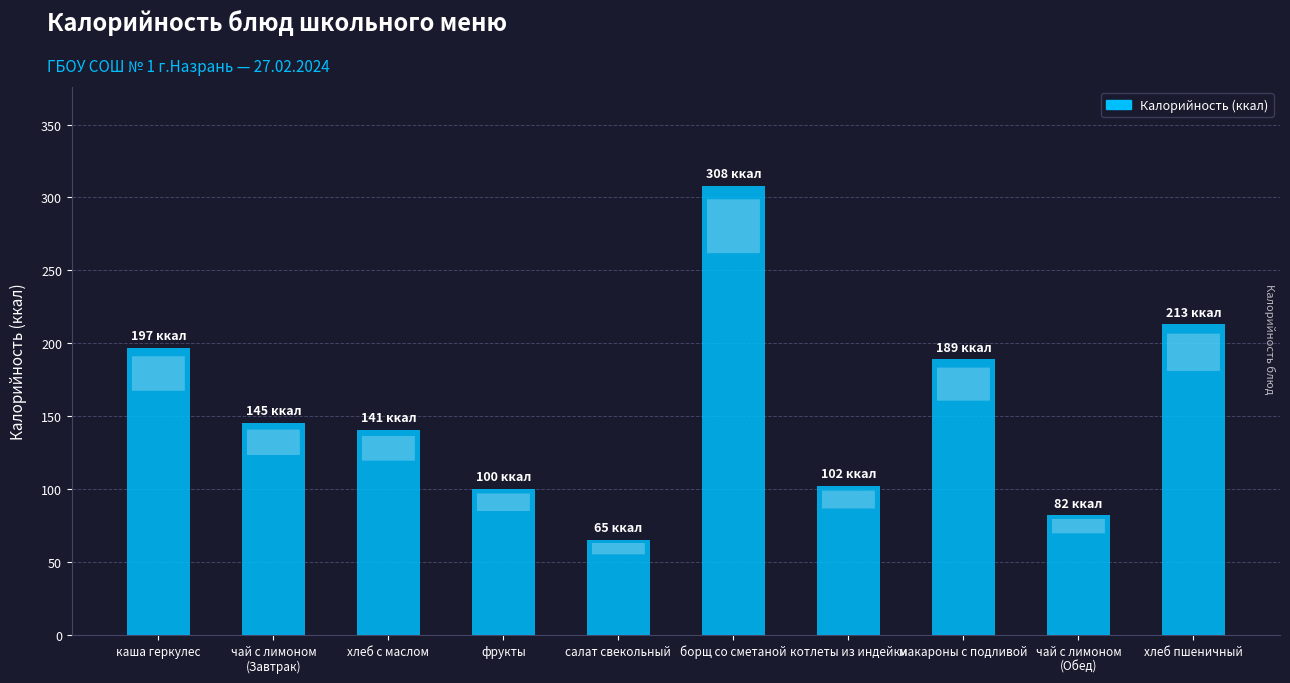

What is the approximate value at котлеты из индейки?

102.0